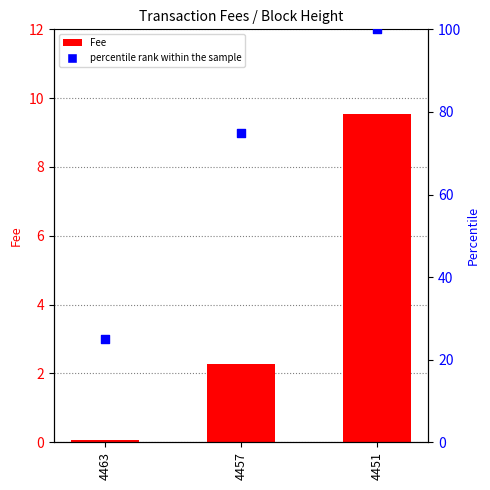

Which series reaches the maximum Y coordinate?

percentile rank within the sample